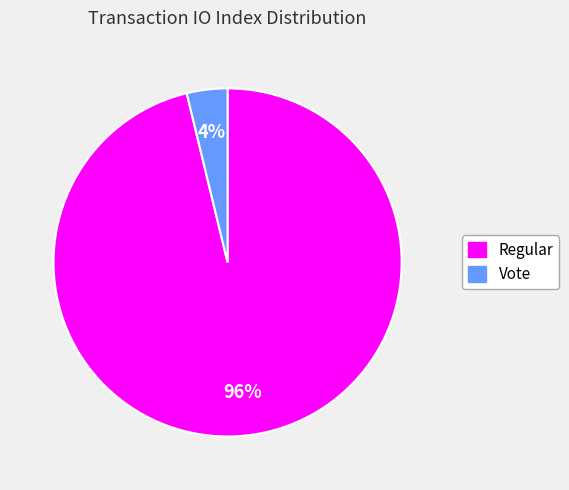

Is there any slice that represents more than half of the pie?

Yes